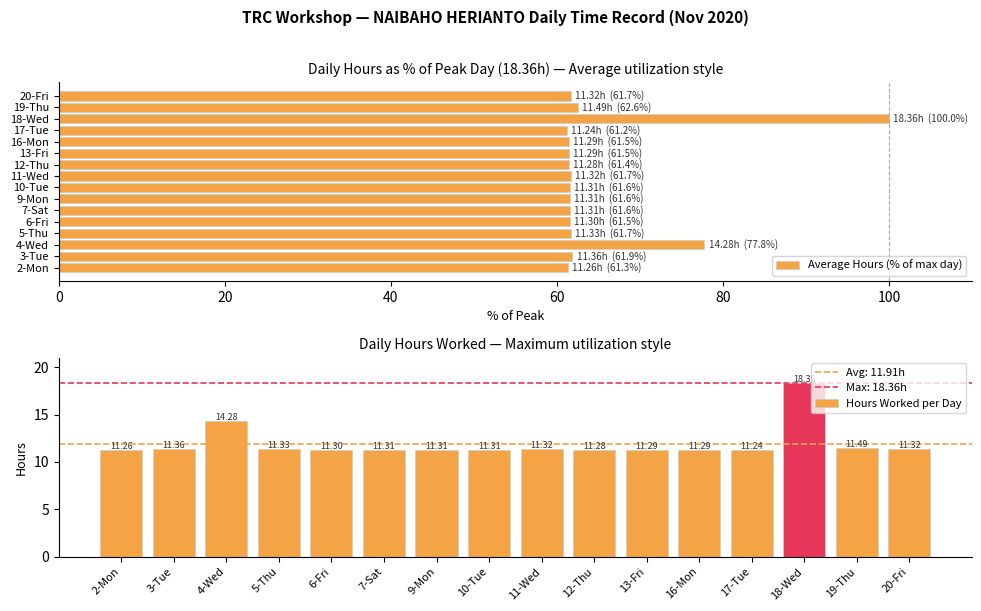

What is the difference between the second highest and second lowest values in the Hours Worked per Day series?

3.0